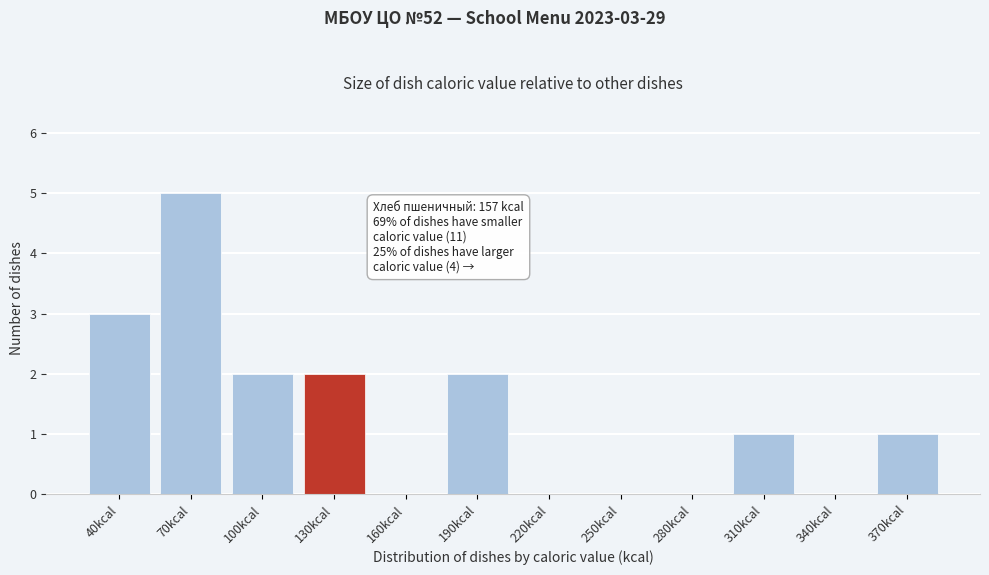

Reading left to right, list all the values displayed in this chart.

40kcal=3	70kcal=5	100kcal=2	130kcal=2	160kcal=0	190kcal=2	220kcal=0	250kcal=0	280kcal=0	310kcal=1	340kcal=0	370kcal=1